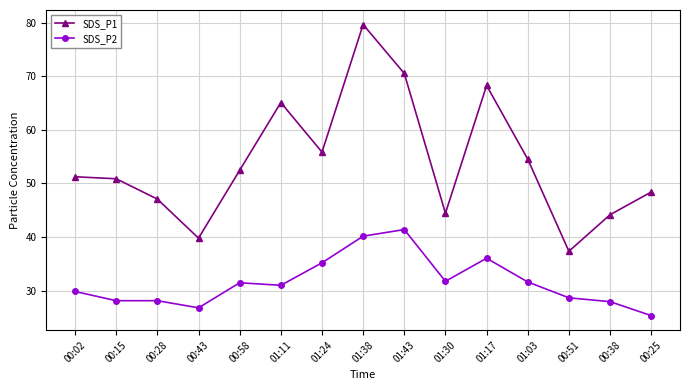

What is the average value of the SDS_P1 series?

54.0